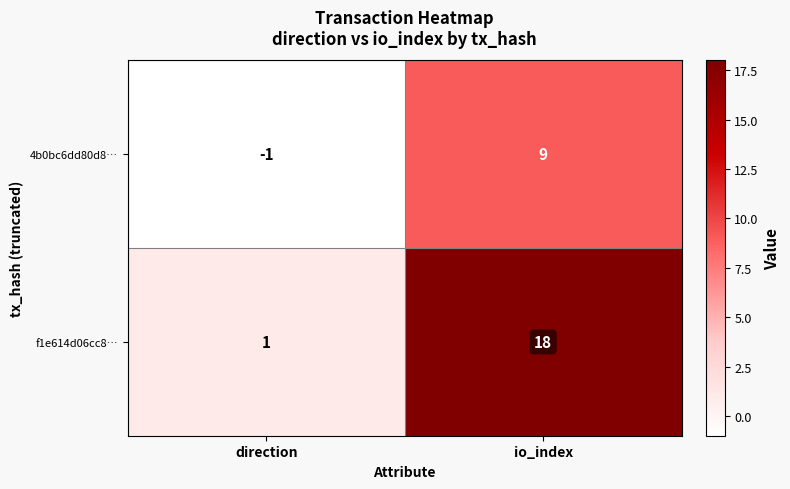

What is the average value of the 4b0bc6dd80d8… series?

4